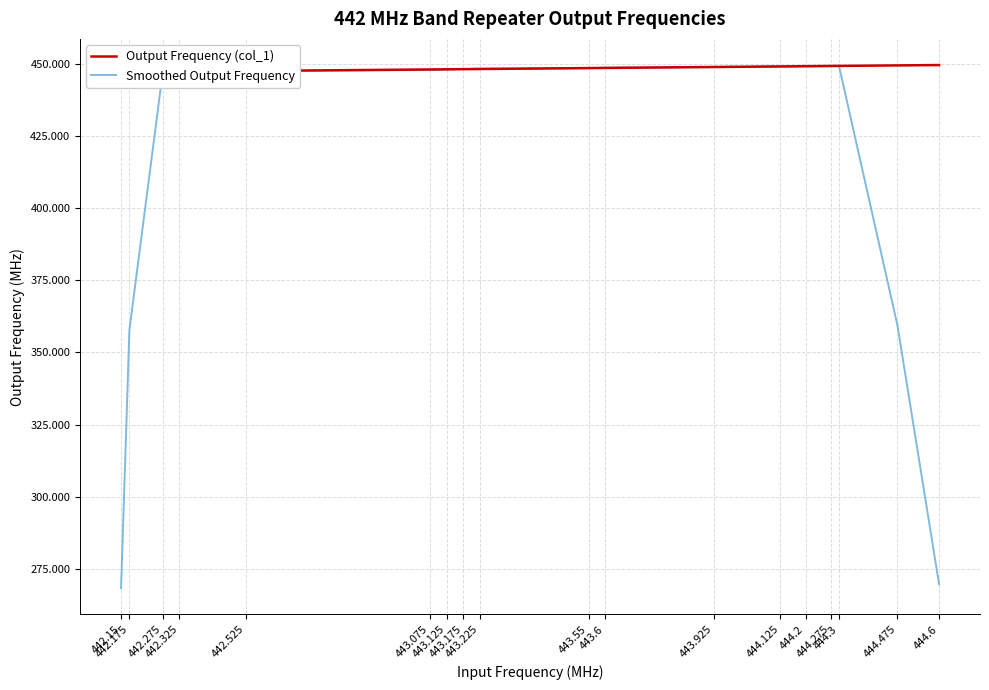

What is the difference between the Smoothed Output Frequency values at 443.925 and 443.075?

1.0